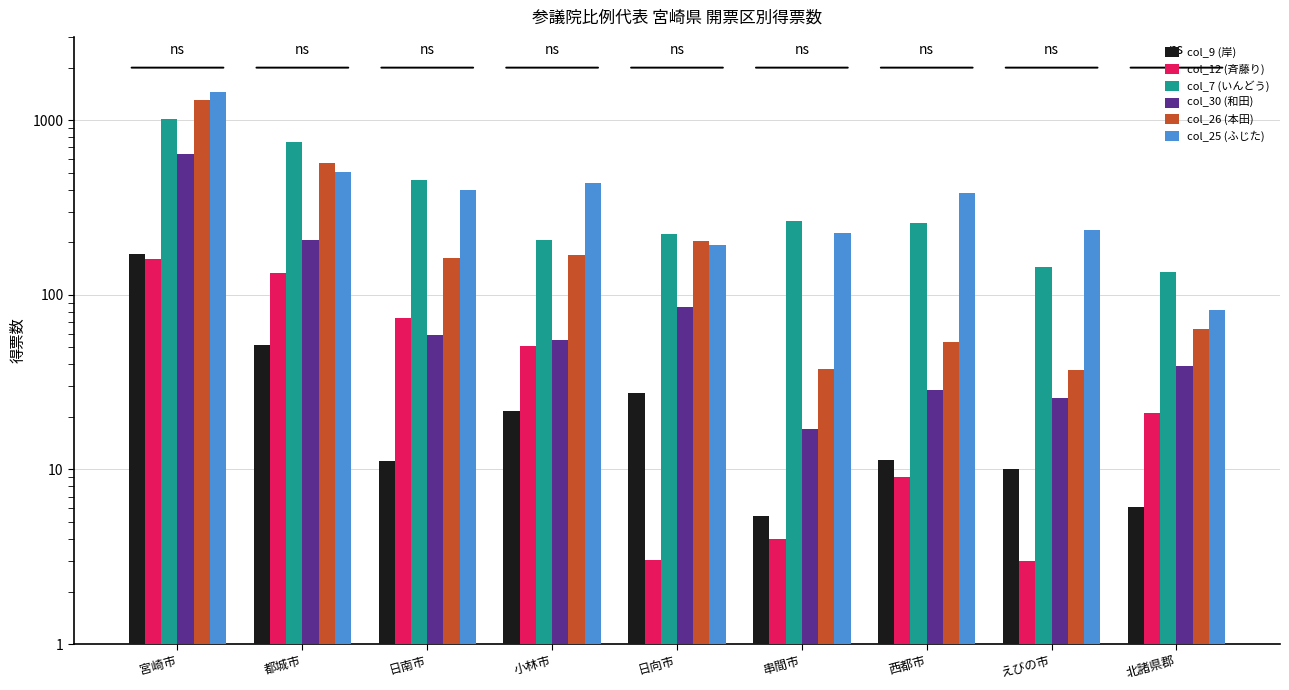

Does the chart contain any negative values?

No